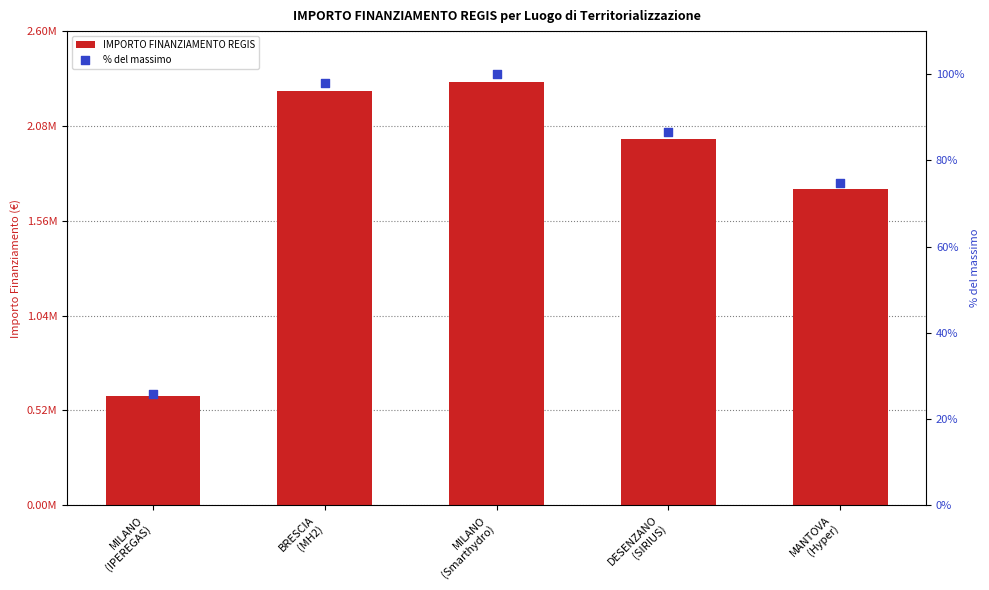

What is the total value across all series at DESENZANO
(SIRIUS)?

2008500.9